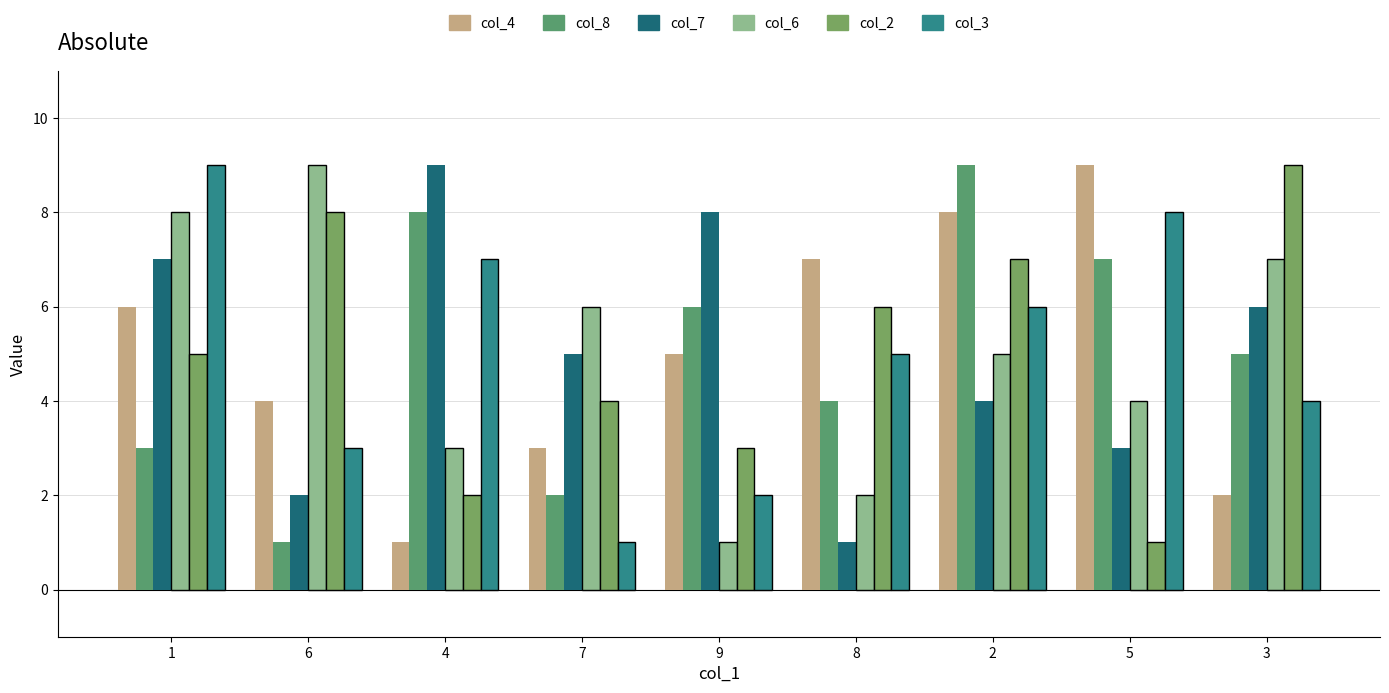

Between 1 and 8, which series saw the biggest shift?

col_7